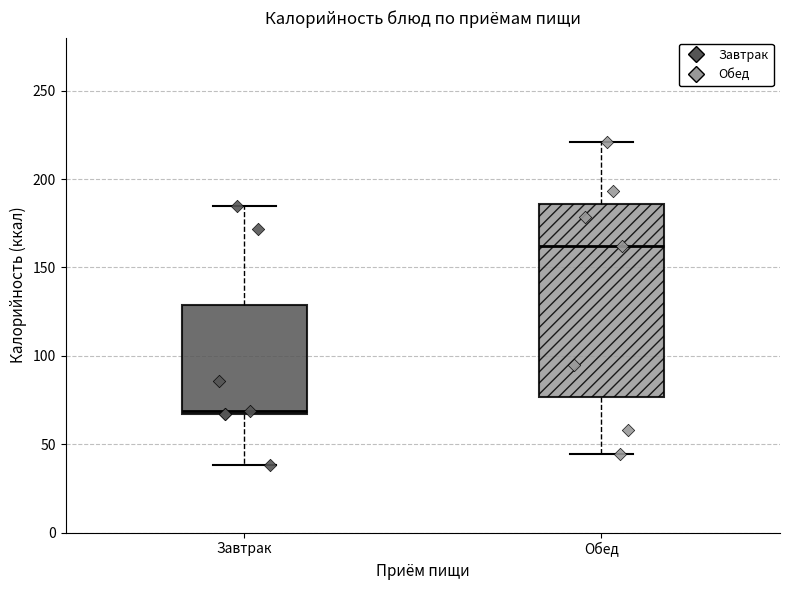

Where does the median line of the box for Завтрак sit on the y-axis? The values are not printed on the chart, so give them approximately, as read against the axis.

70